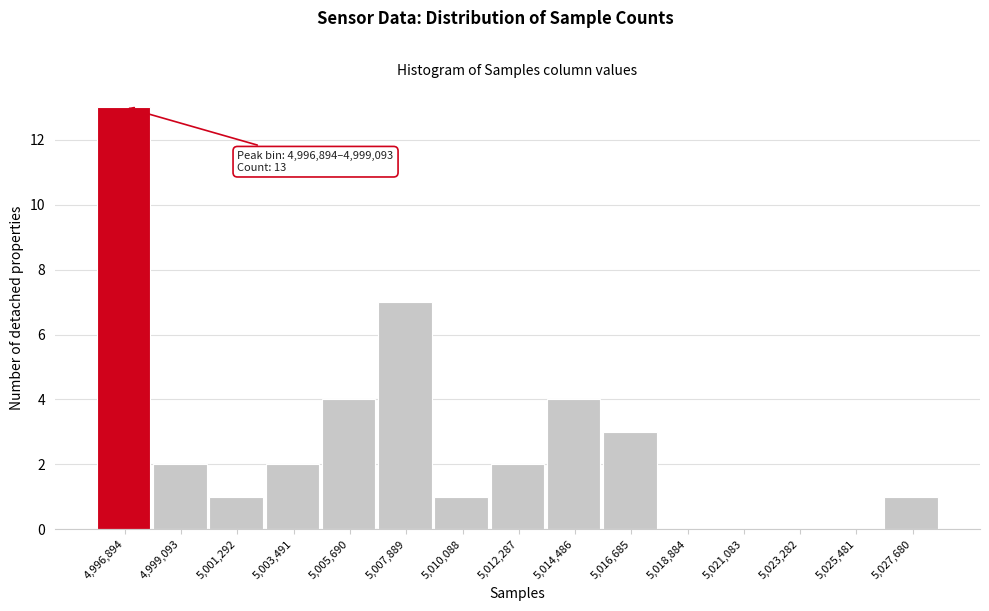

Reading left to right, list all the values displayed in this chart.

4,996,894=13	4,999,093=2	5,001,292=1	5,003,491=2	5,005,690=4	5,007,889=7	5,010,088=1	5,012,287=2	5,014,486=4	5,016,685=3	5,018,884=0	5,021,083=0	5,023,282=0	5,025,481=0	5,027,680=1